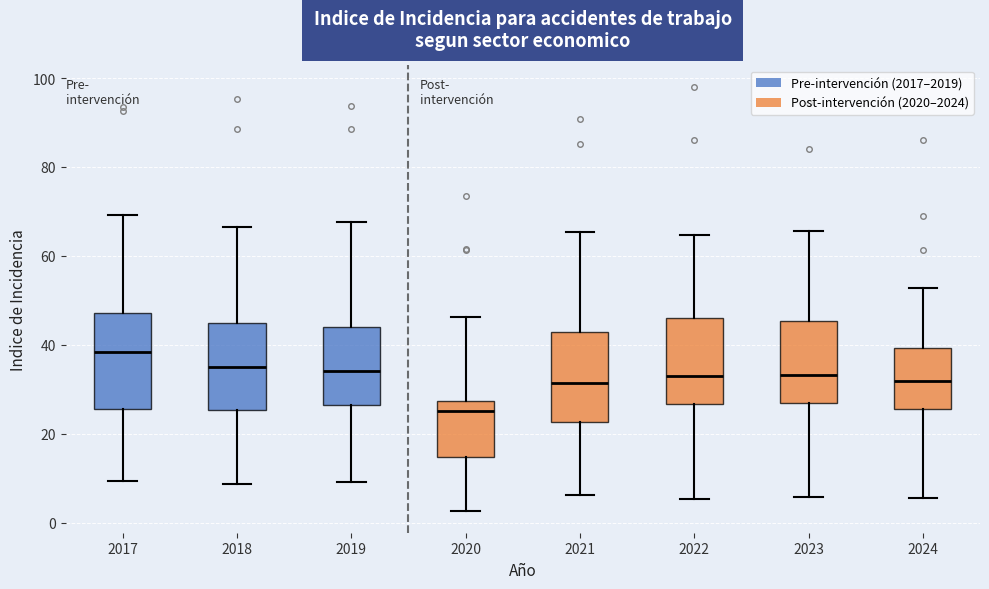

Reading left to right, transcribe this box plot: for each box, give where its median line is, the range the box spans, and where its two whiskers end, as read against the y-axis. The values are not printed on the chart, so give them approximately, as read against the axis.

2017: median 38, box 26 to 48, whiskers 10 to 70
2018: median 36, box 26 to 46, whiskers 8 to 66
2019: median 34, box 26 to 44, whiskers 10 to 68
2020: median 26, box 14 to 28, whiskers 2 to 46
2021: median 32, box 22 to 42, whiskers 6 to 66
2022: median 32, box 26 to 46, whiskers 6 to 64
2023: median 34, box 26 to 46, whiskers 6 to 66
2024: median 32, box 26 to 40, whiskers 6 to 52